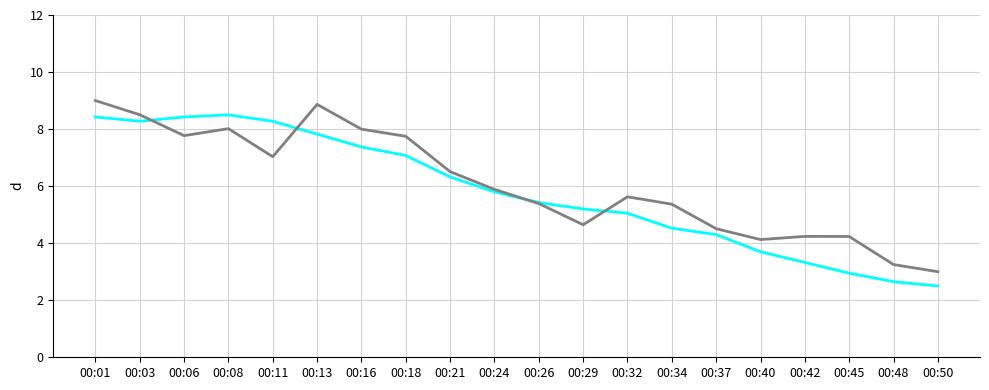

What is the spread (max minus min) of values at 00:45?

1.3